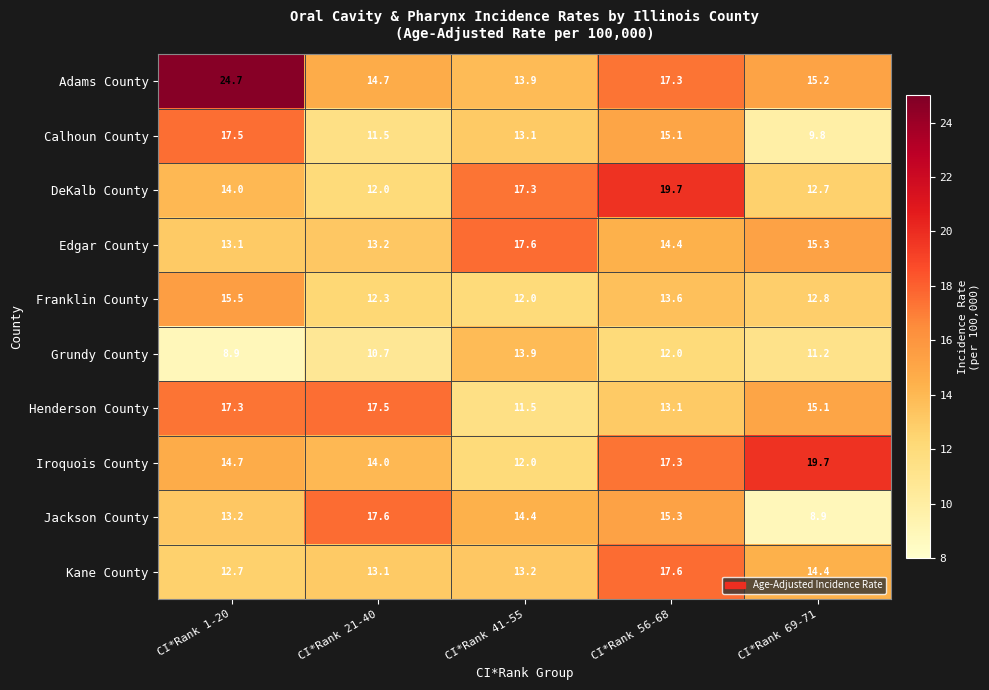

At which label does Edgar County first exceed 14?

CI*Rank 41-55